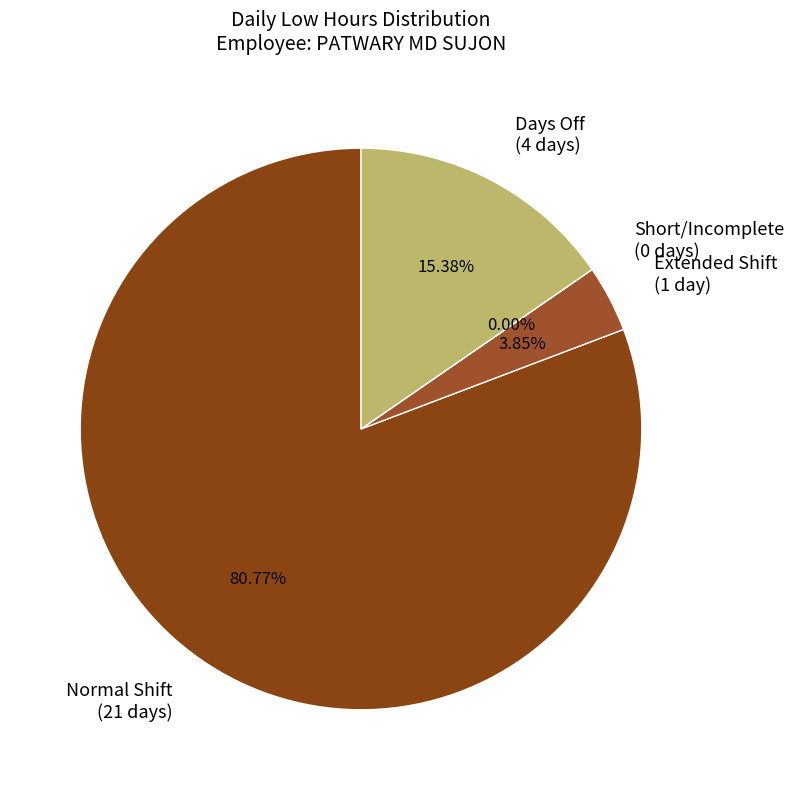

The 3-Wed slice represents 1% of the pie. True or false?

False